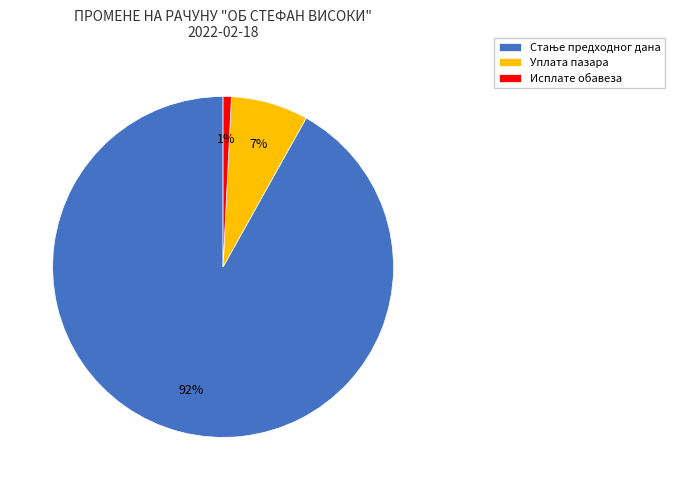

Does Исплате обавеза account for over 50% of the chart?

No